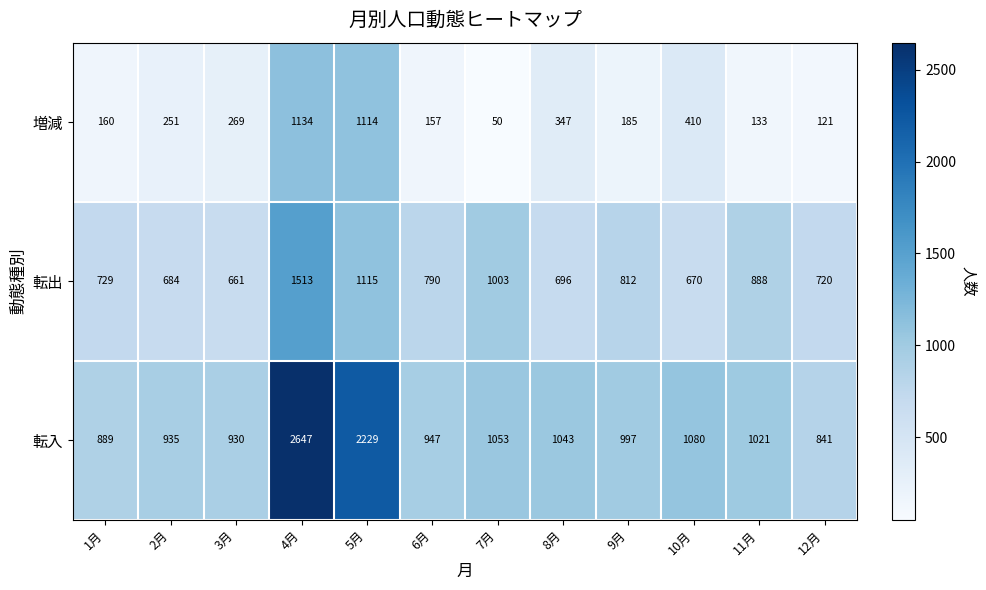

Which series has the widest spread of values?

転入